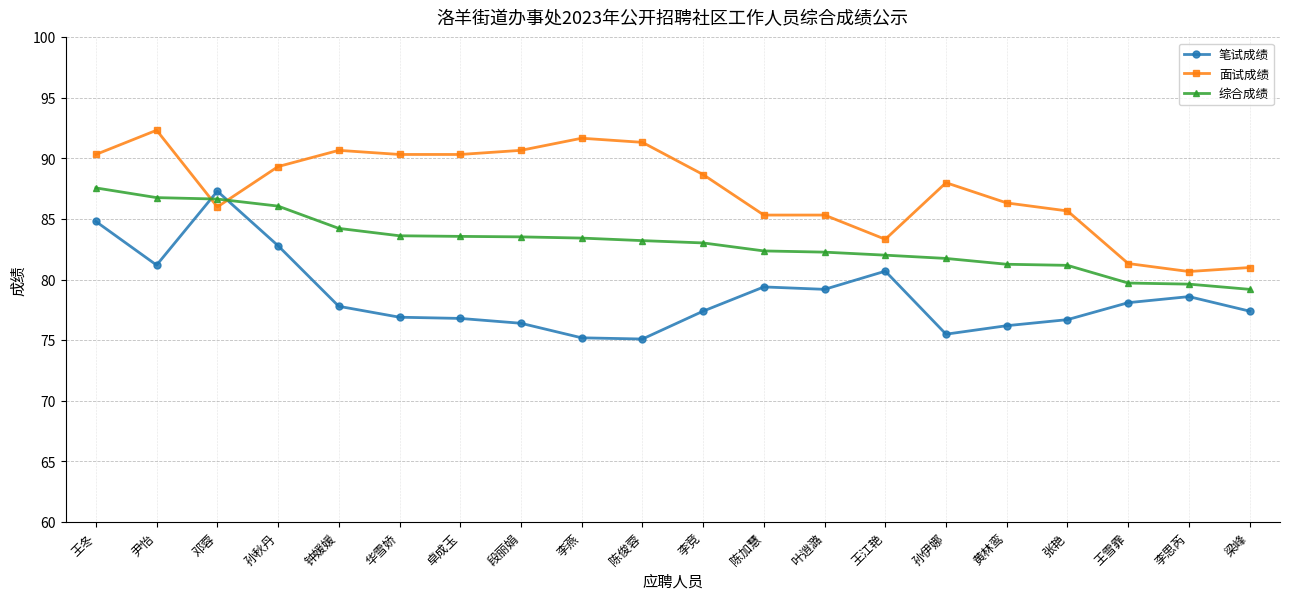

What is the difference between the maximum and minimum values in the 面试成绩 series?

11.7